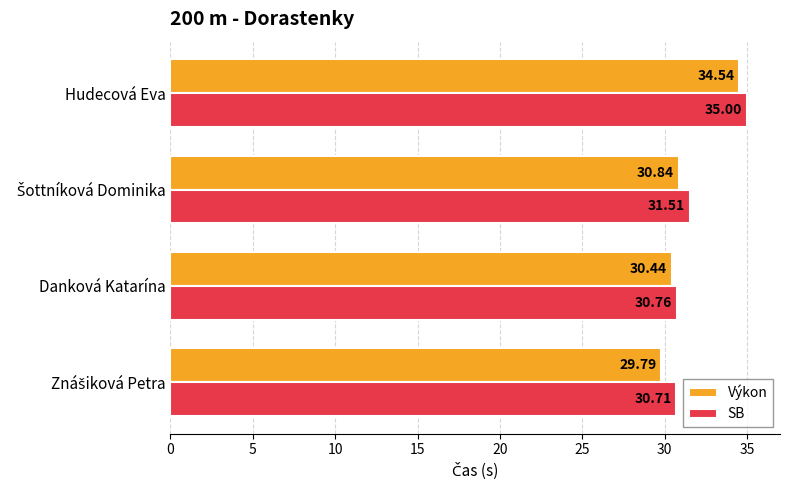

At which category is the sum across all series the highest?

Hudecová Eva